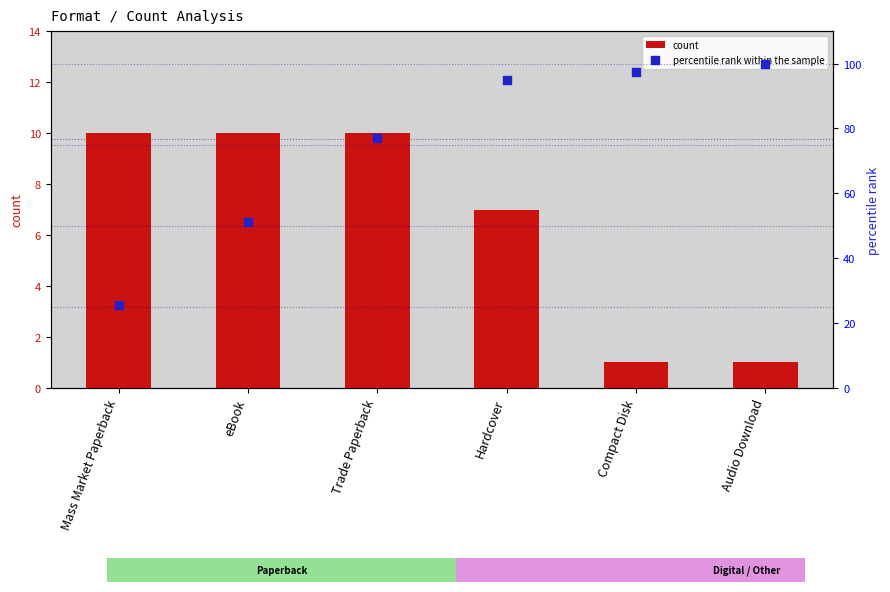

Which series reaches the minimum Y coordinate?

count